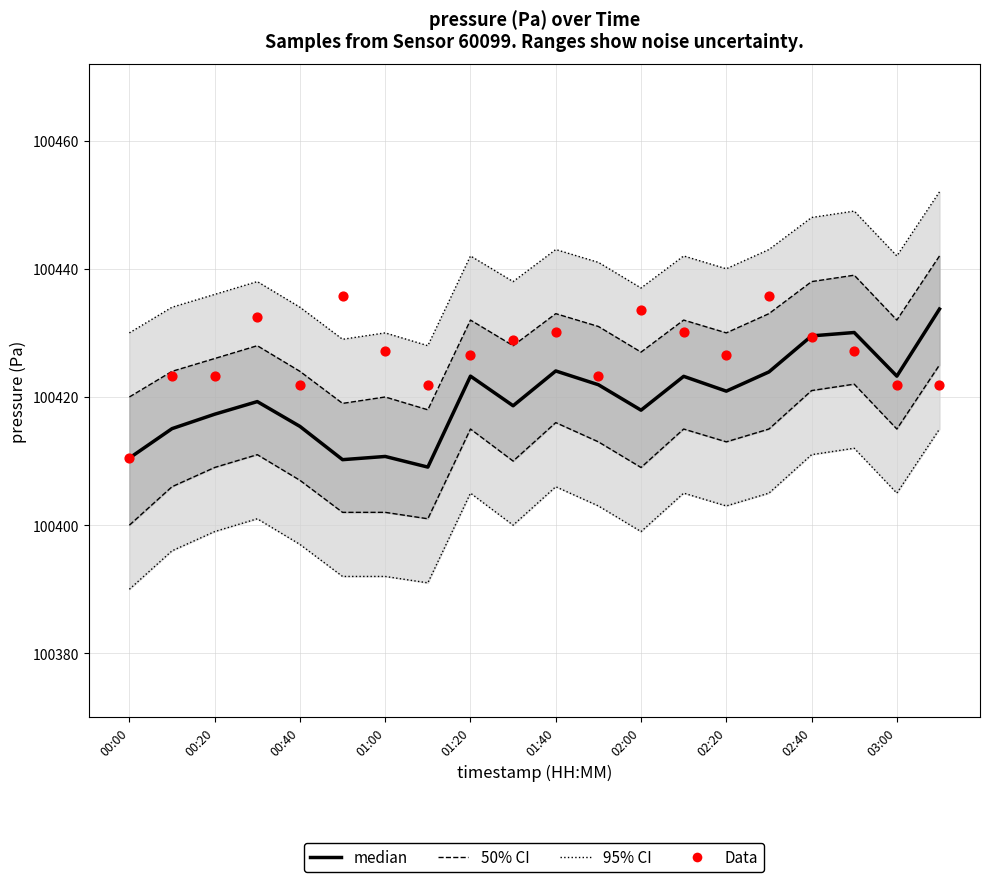

Which series has the widest spread of Y values?

Data